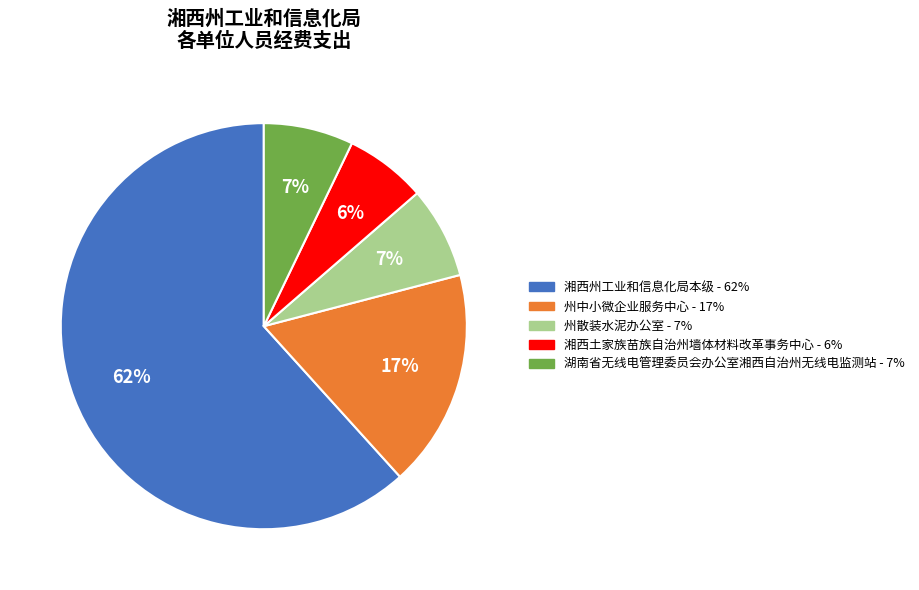

To the nearest percent, what is the average slice percentage?

20%